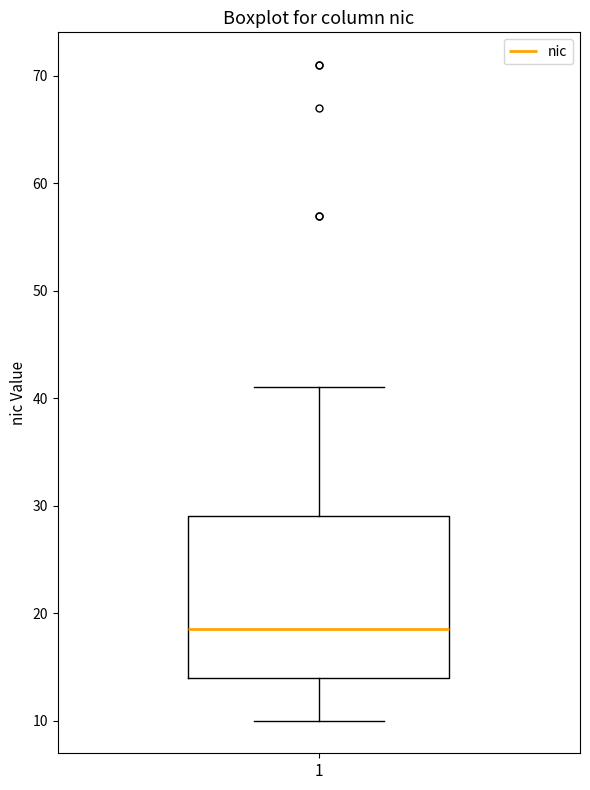

Transcribe this box plot: give where the median line is, the range the box spans, and where the two whiskers end, as read against the y-axis. The values are not printed on the chart, so give them approximately, as read against the axis.

median 19, box 14 to 29, whiskers 10 to 41